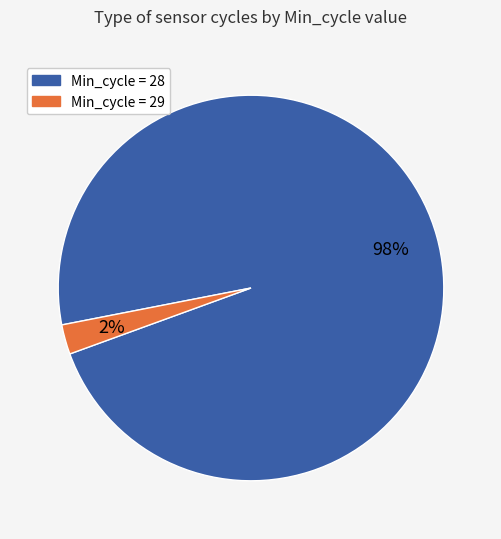

Does any single category account for the majority?

Yes